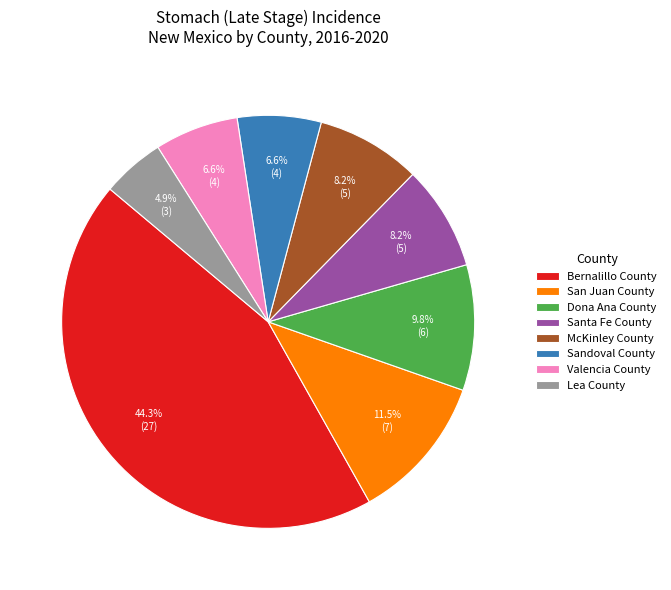

Does any single category account for the majority?

No